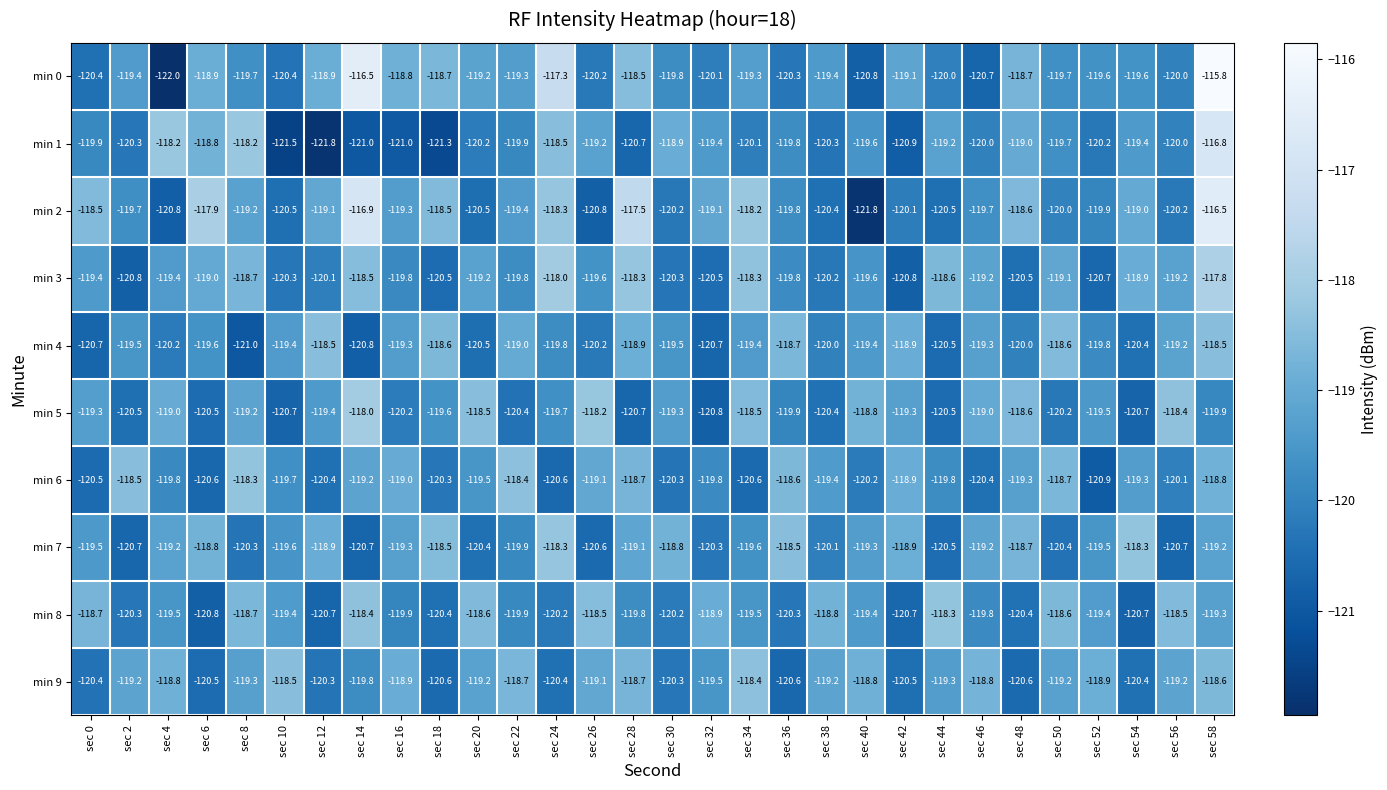

At which label does min 1 reach its minimum?

sec 12